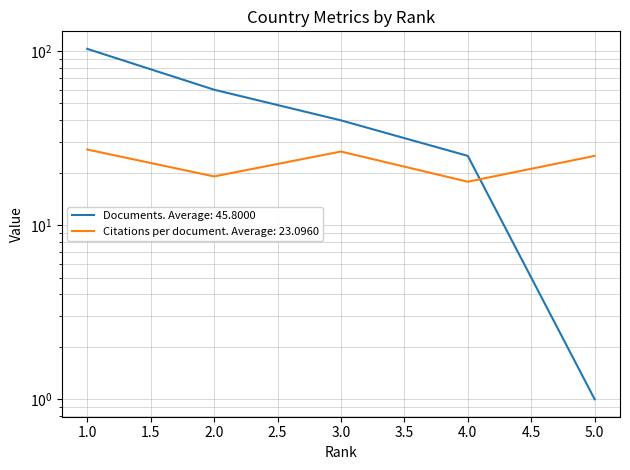

True or false: Citations per document has more than 0 interior local peaks.

True